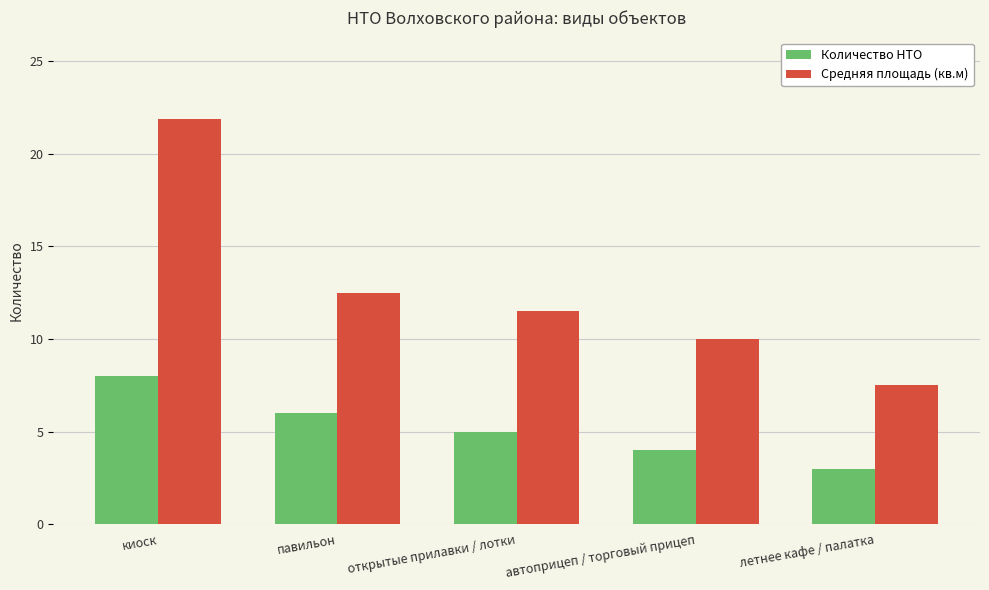

Rank the categories by Количество НТО value from lowest to highest.

летнее кафе / палатка, автоприцеп / торговый прицеп, открытые прилавки / лотки, павильон, киоск